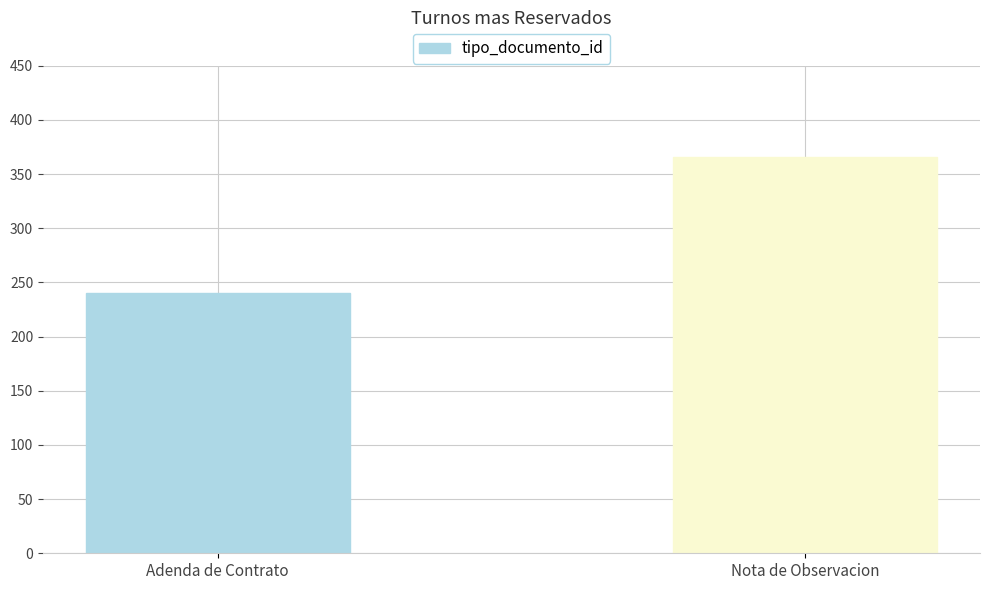

Which label corresponds to the smallest value in the chart?

Adenda de Contrato